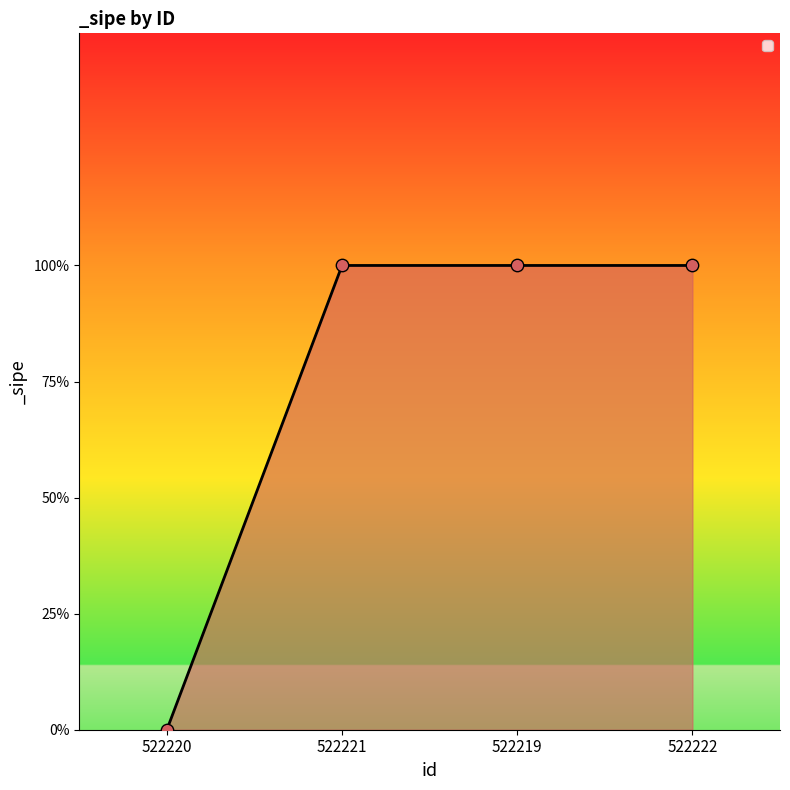

Between 522222 and 522220, which is larger?

522222